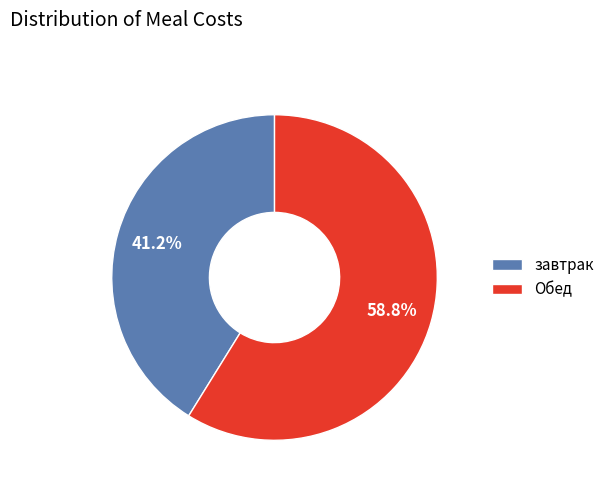

Does any single category account for the majority?

Yes